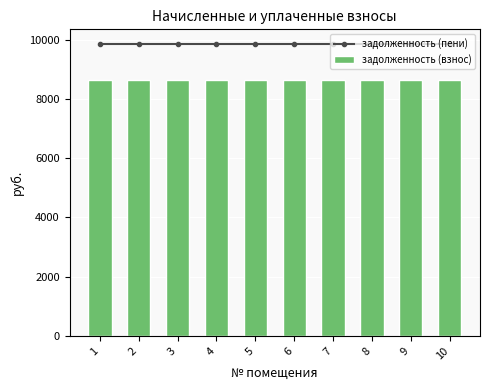

How many groups of bars are there?

10